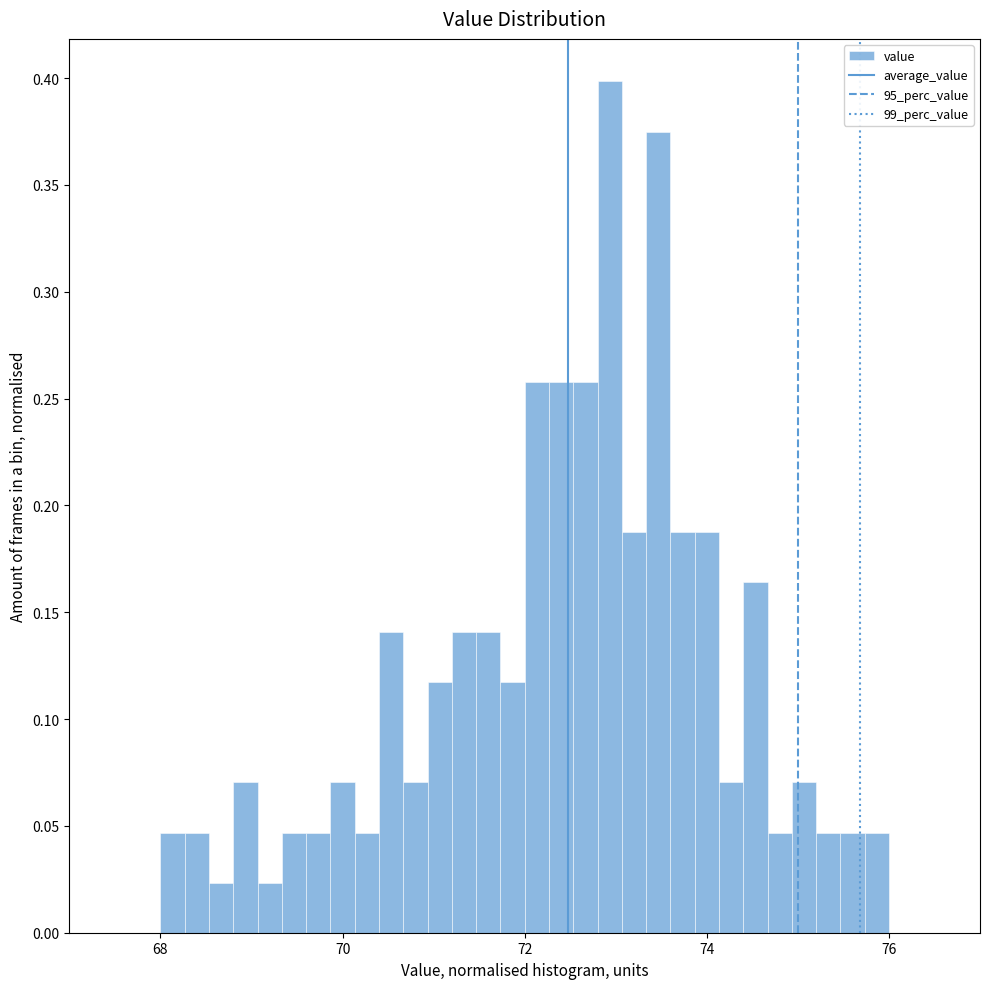

Around what value on the x-axis is the tallest bar? Give the approximate position of its centre, as read against the axis.

73.0